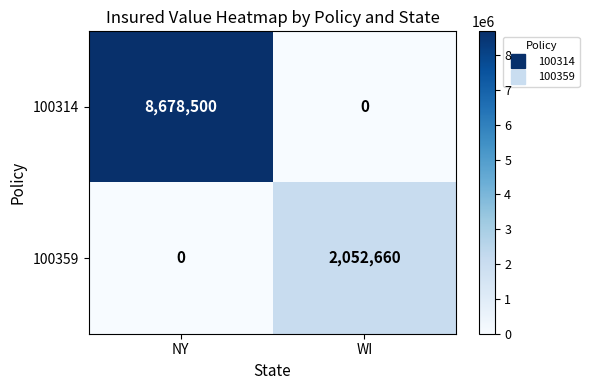

Rank the series at NY from highest to lowest value.

100314, 100359